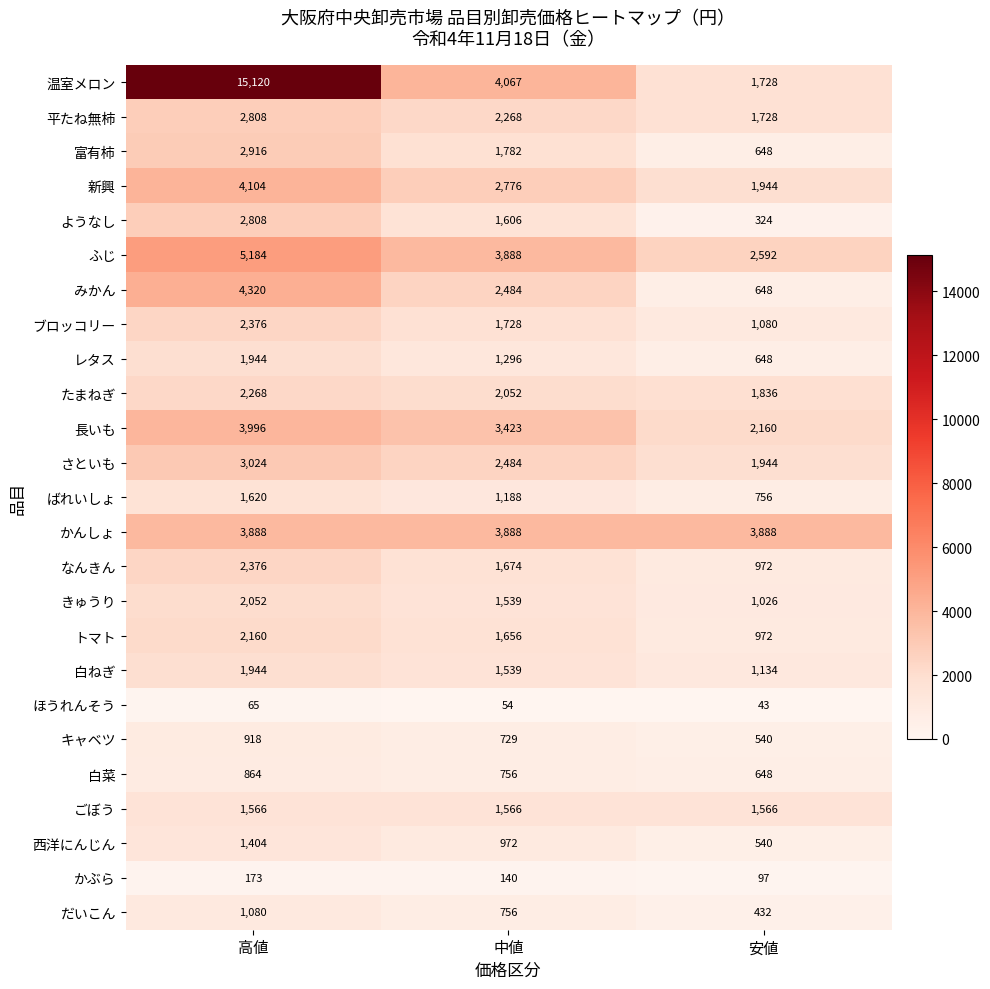

Count the number of data series in this chart.

25